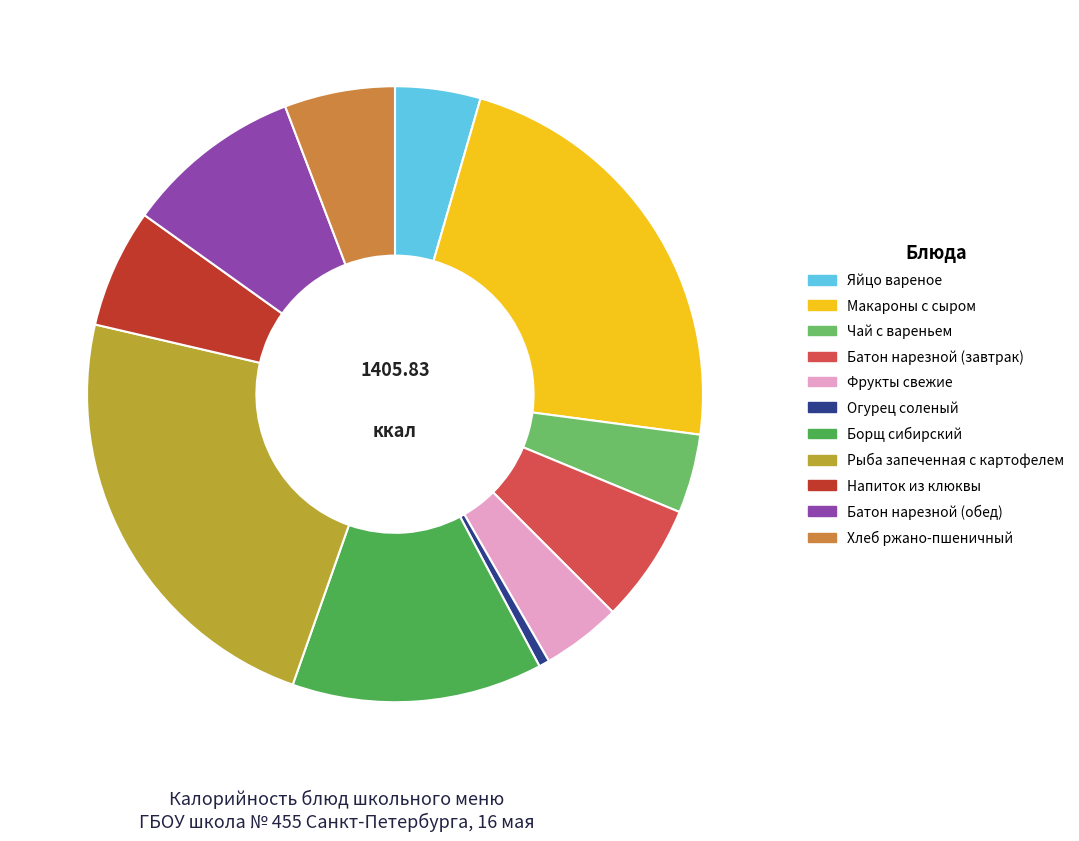

Does Напиток из клюквы account for over 50% of the chart?

No